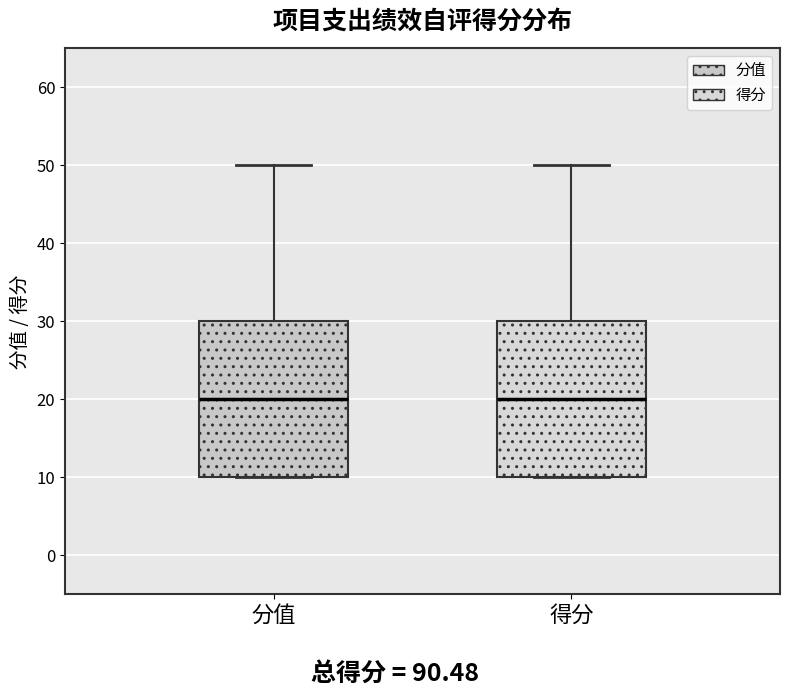

Where does the upper whisker of the box for 得分 end on the y-axis? The values are not printed on the chart, so give them approximately, as read against the axis.

50